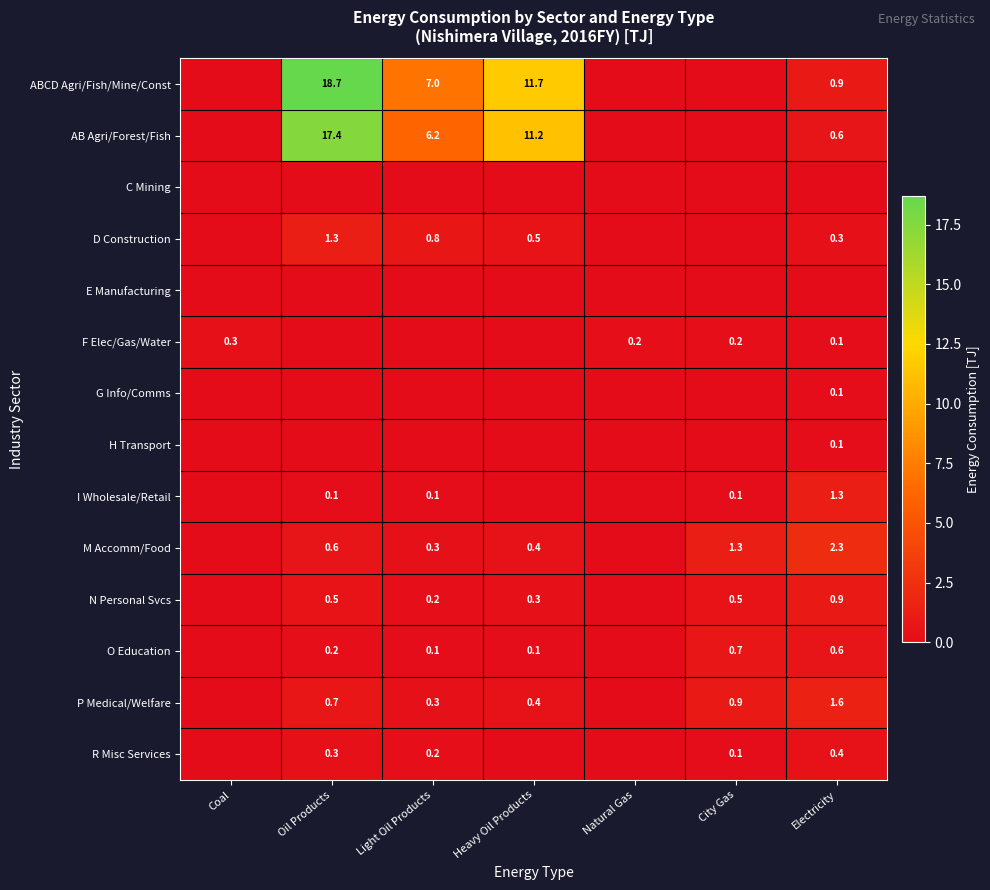

What is the difference between the highest and lowest values at Light Oil Products?

7.0